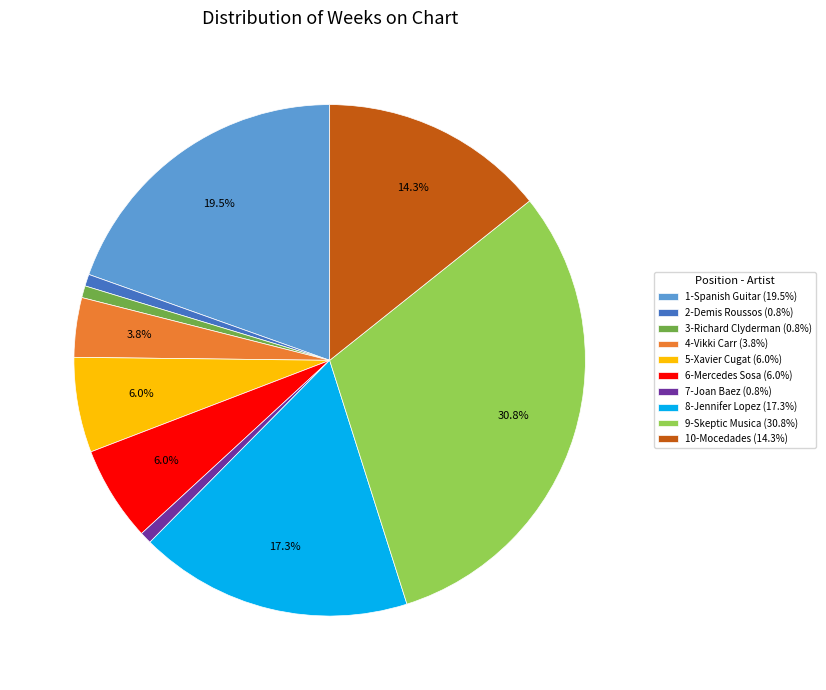

Is there any slice that represents more than half of the pie?

No